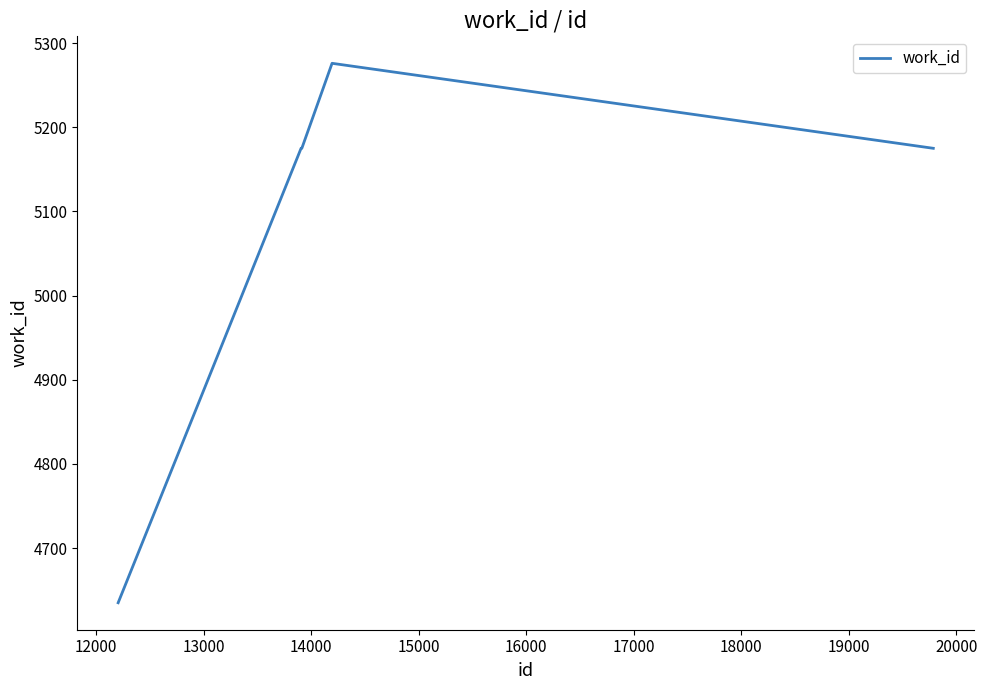

How many categories are shown in the chart?

5